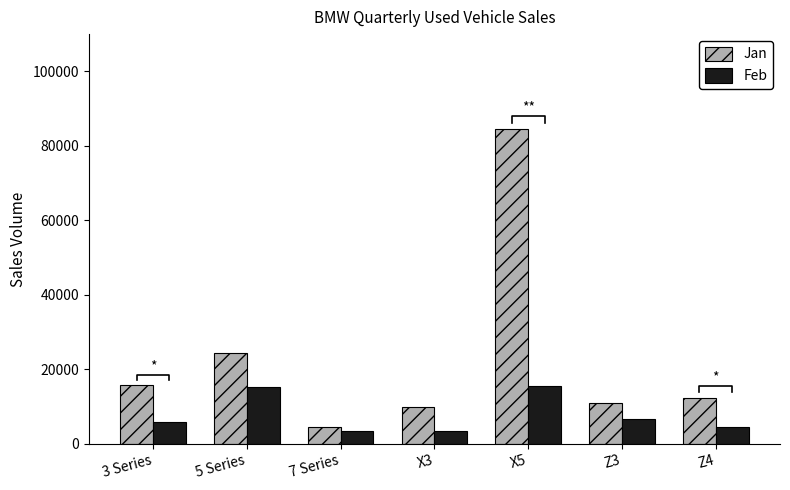

Is the value of Jan at 7 Series greater than the value of Feb at Z4?

No